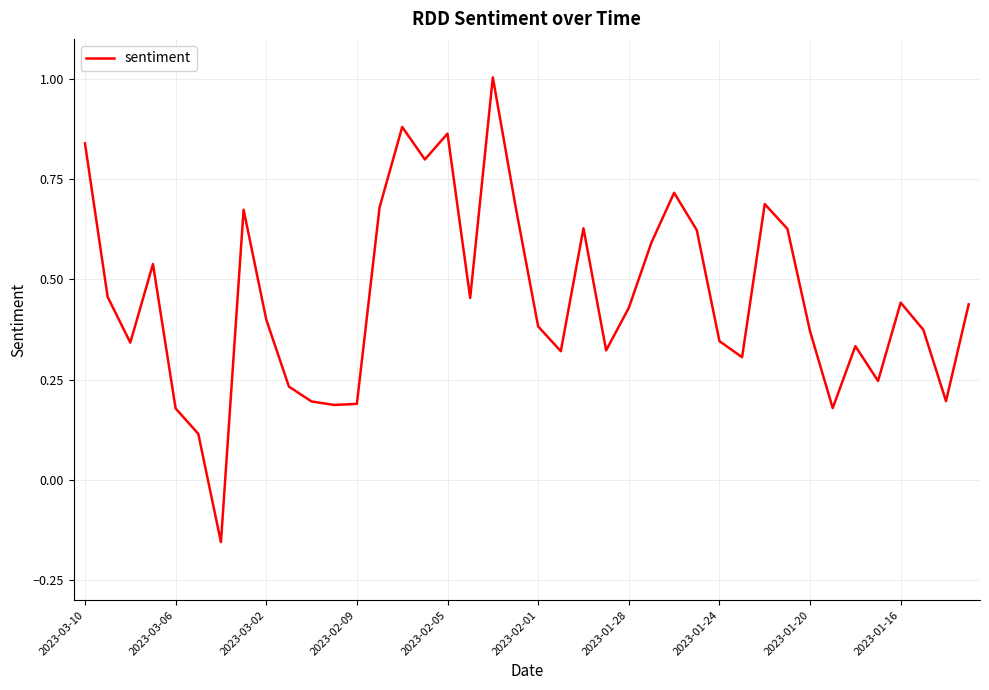

What is the difference between the maximum and minimum values?

1.2